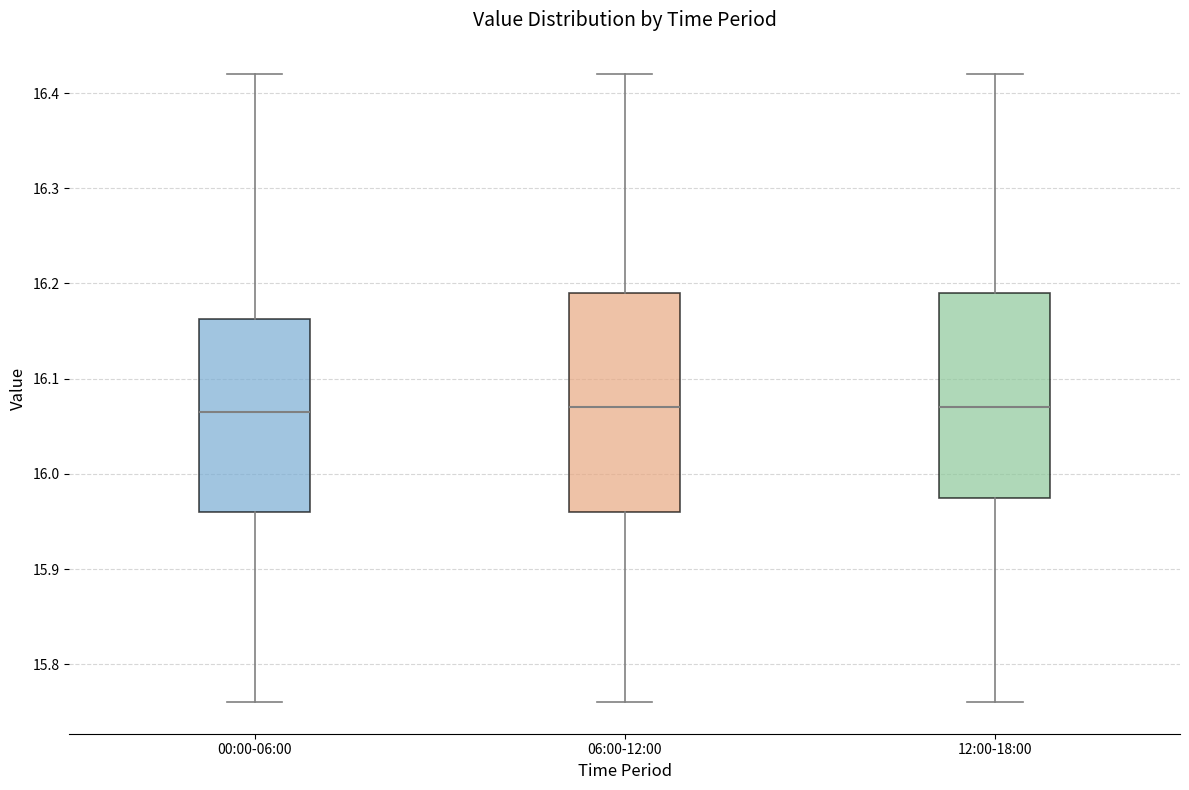

Where is the lower edge of the box for 06:00-12:00 on the y-axis? The values are not printed on the chart, so give them approximately, as read against the axis.

15.96